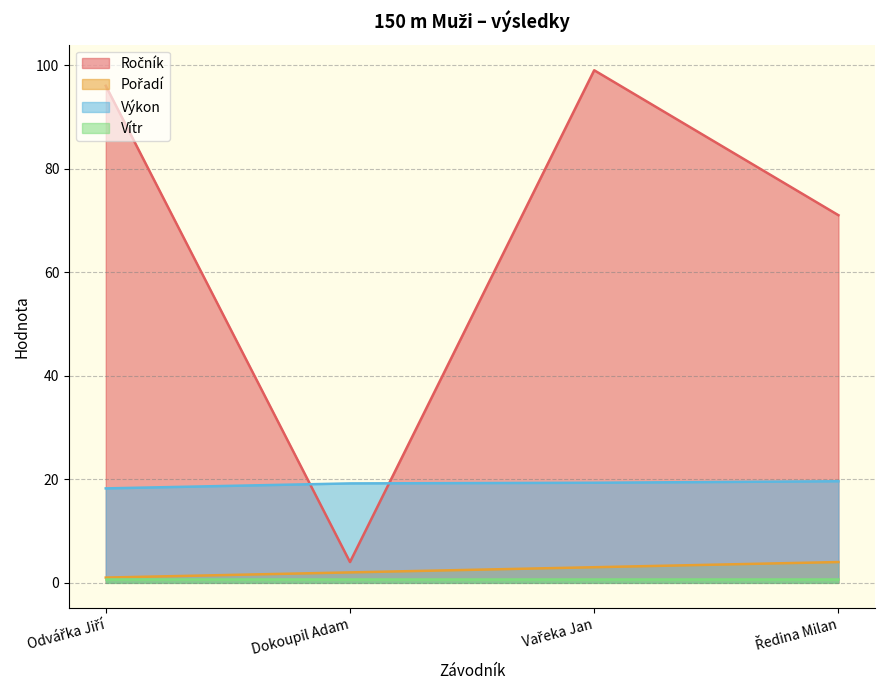

What is the approximate value of Ročník at Ředina Milan?

71.0